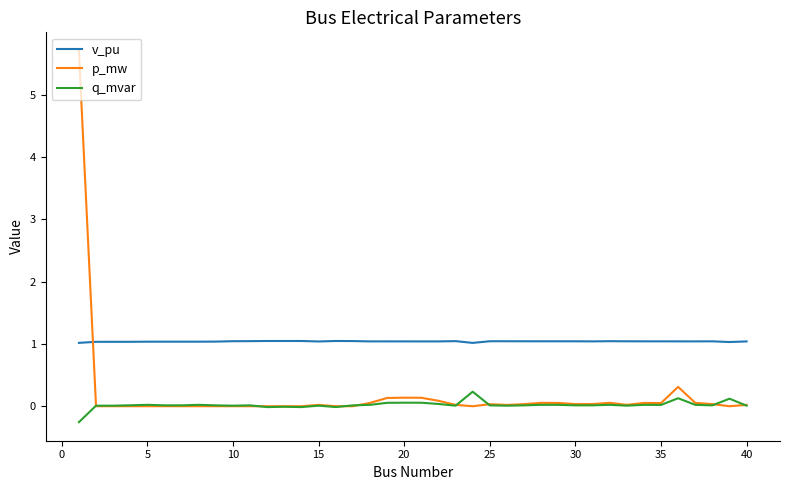

What is the maximum value shown in the chart?

5.7